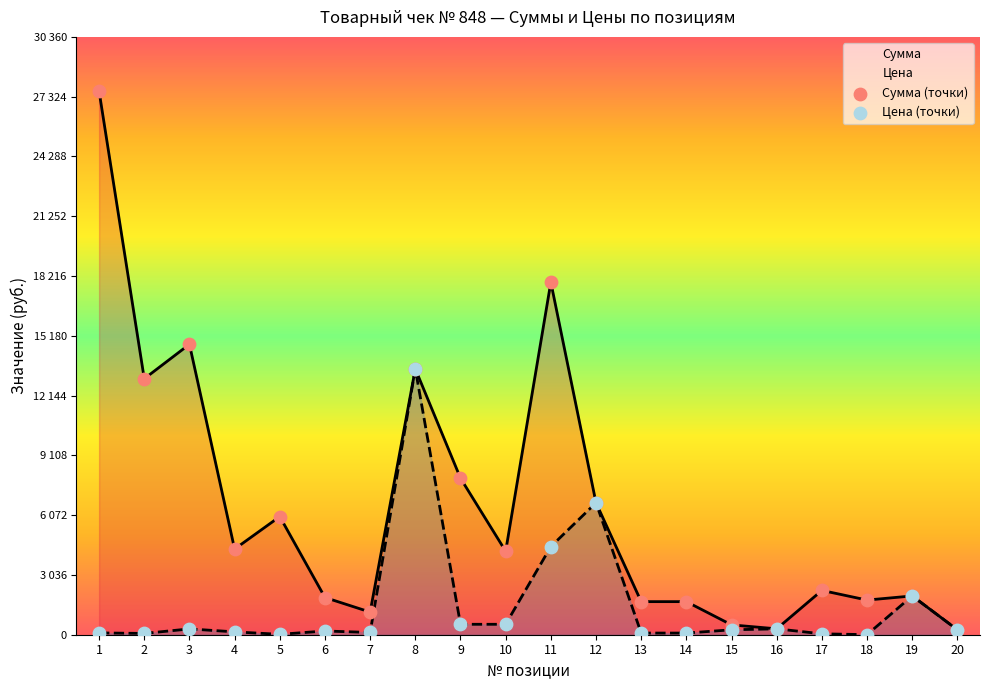

At how many categories does at least one series exceed 23471?

1